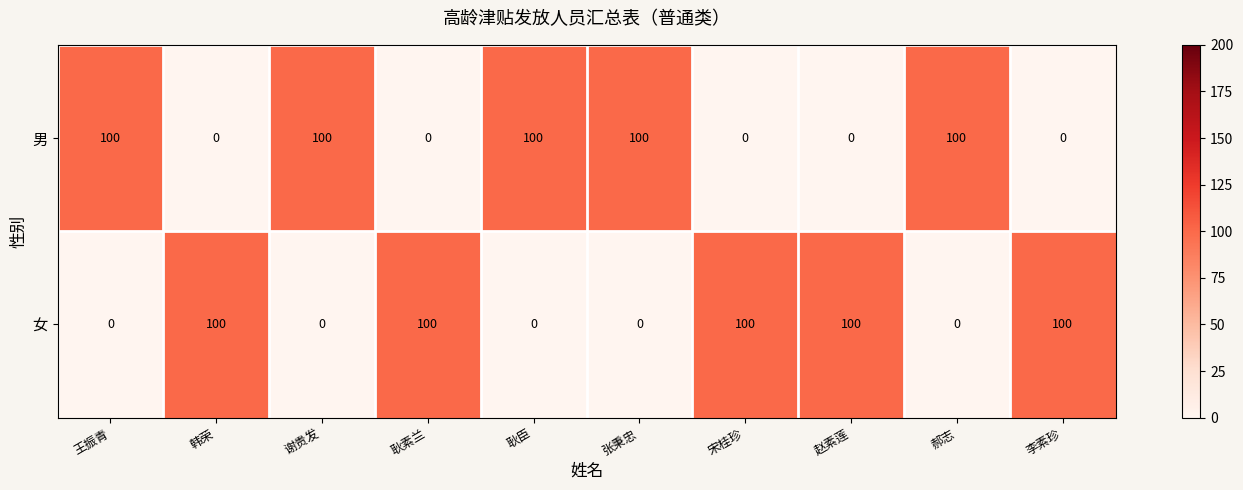

Reading left to right, transcribe all the data shown in this chart.

男: 100	0	100	0	100	100	0	0	100	0
女: 0	100	0	100	0	0	100	100	0	100